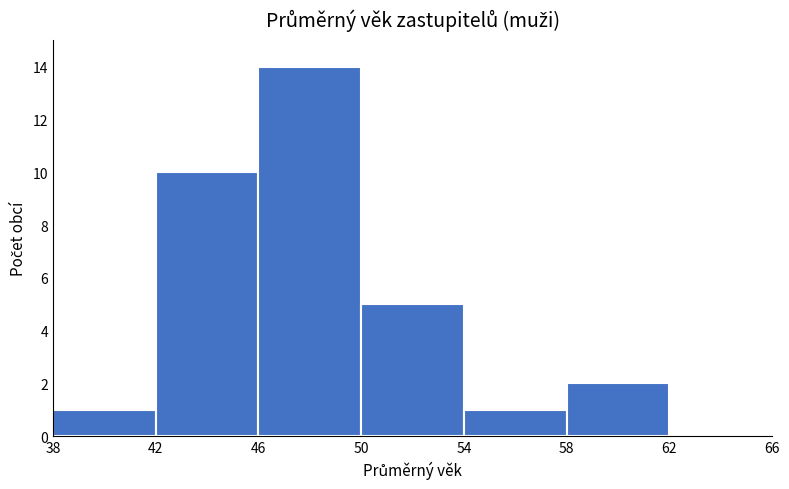

What is the height of the bar covering 38 to 42 on the x-axis? The values are not printed on the chart, so give them approximately, as read against the axis.

1